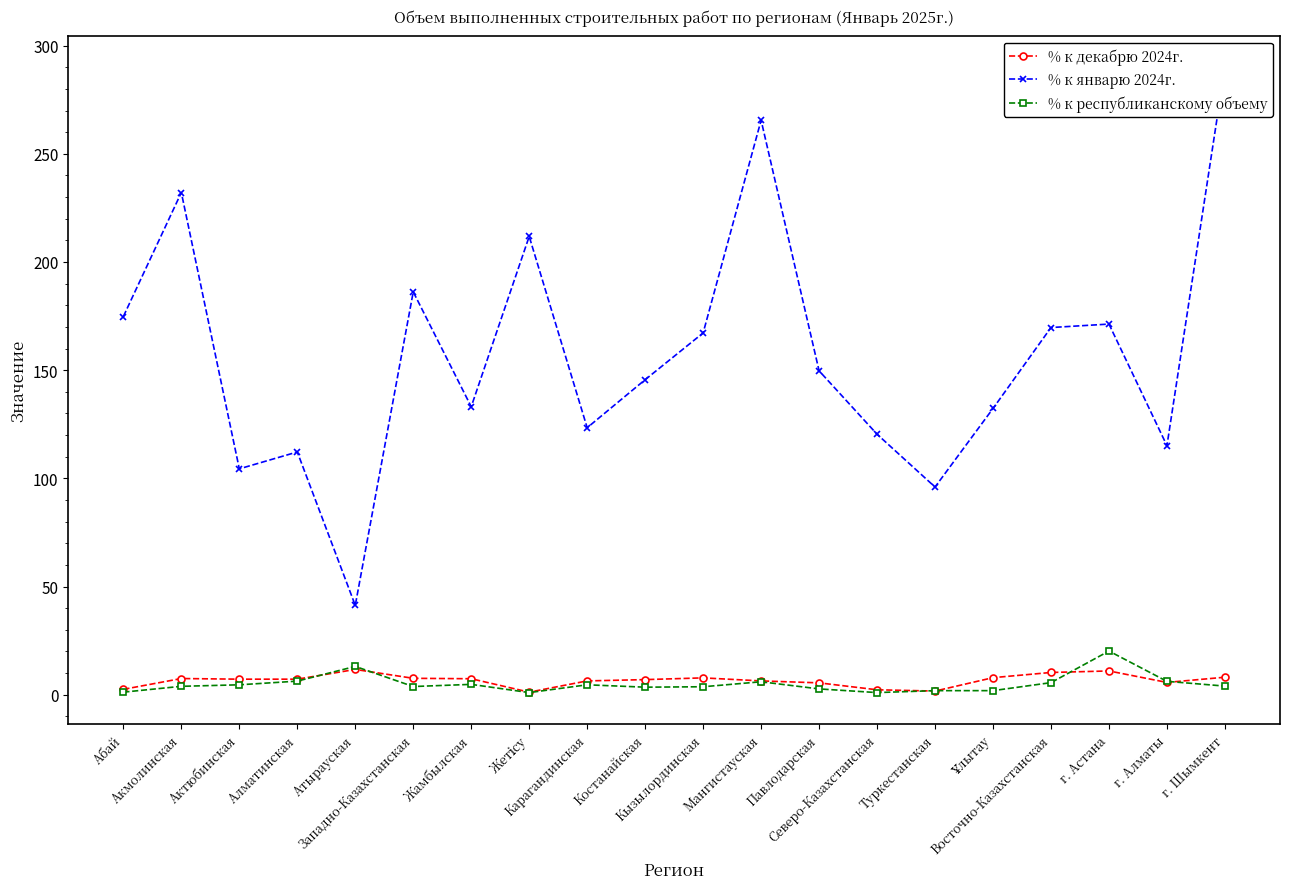

What is the average value of the % к декабрю 2024г. series?

6.6